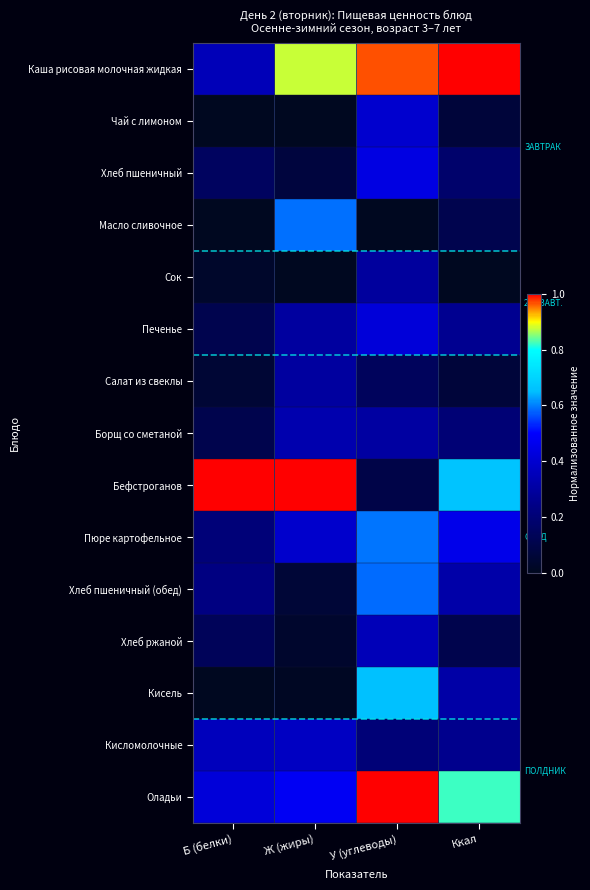

Between Ккал and Б (белки), which is larger?

Ккал